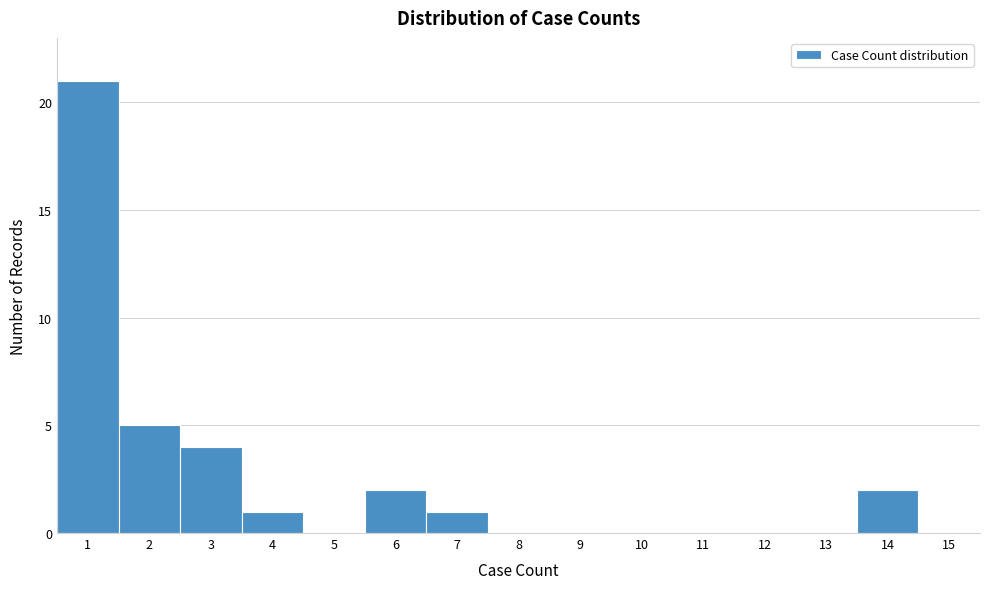

Reading left to right, transcribe this chart: for each bar, give the range it covers on the x-axis and its height. The values are not printed on the chart, so give them approximately, as read against the axis.

0.5 to 1.5: 21
1.5 to 2.5: 5
2.5 to 3.5: 4
3.5 to 4.5: 1
4.5 to 5.5: 0
5.5 to 6.5: 2
6.5 to 7.5: 1
7.5 to 8.5: 0
8.5 to 9.5: 0
9.5 to 10.5: 0
10.5 to 11.5: 0
11.5 to 12.5: 0
12.5 to 13.5: 0
13.5 to 14.5: 2
14.5 to 15.5: 0